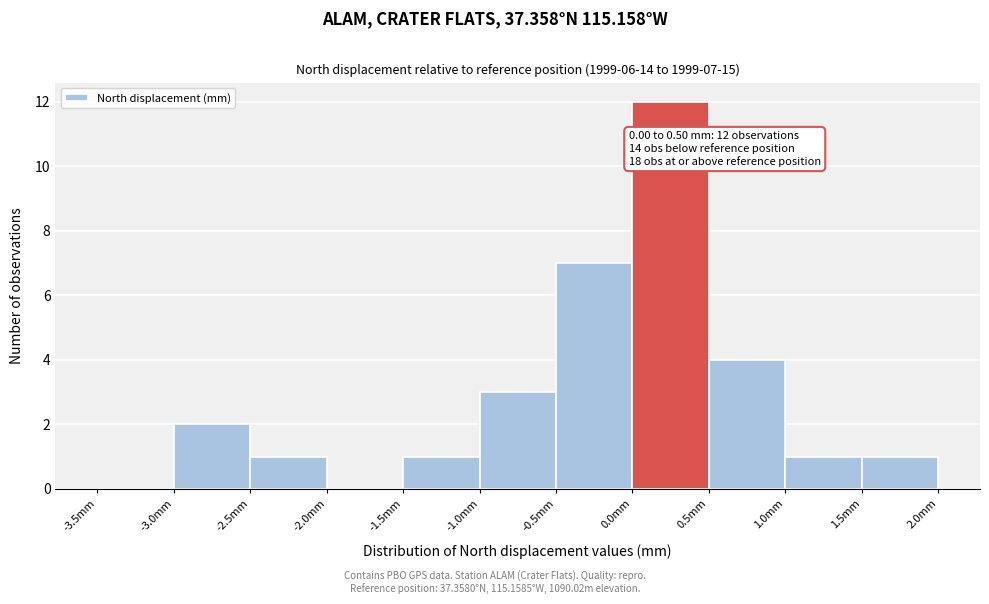

Over which range of the x-axis is the bar tallest?

0.0 to 0.5